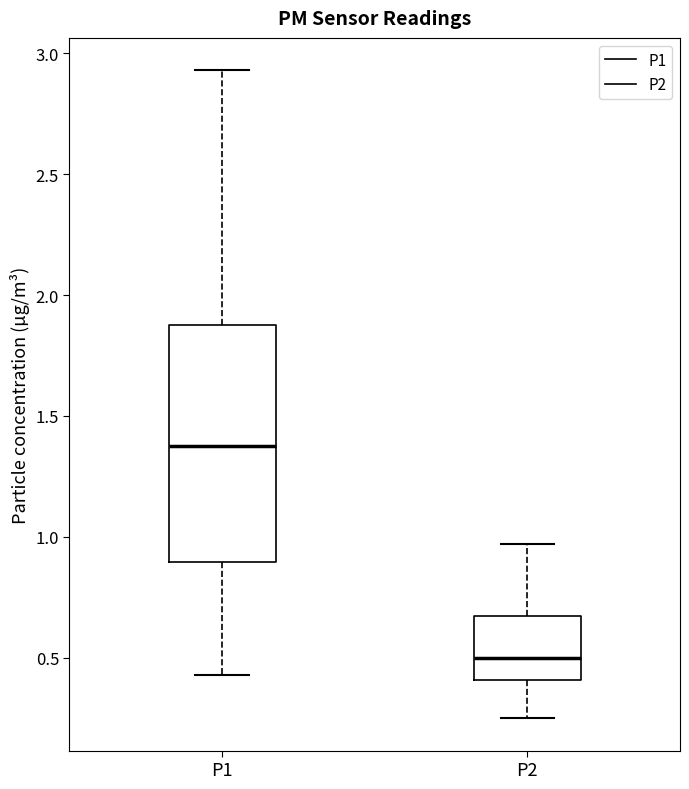

Reading left to right, transcribe this box plot: for each box, give where its median line is, the range the box spans, and where its two whiskers end, as read against the y-axis. The values are not printed on the chart, so give them approximately, as read against the axis.

P1: median 1.40, box 0.90 to 1.90, whiskers 0.45 to 2.95
P2: median 0.50, box 0.40 to 0.65, whiskers 0.25 to 0.95